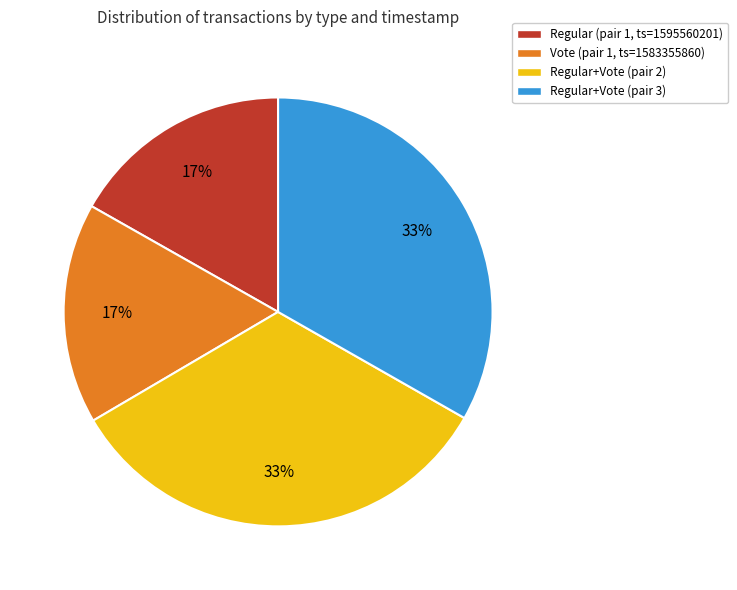

Does any single category account for the majority?

No